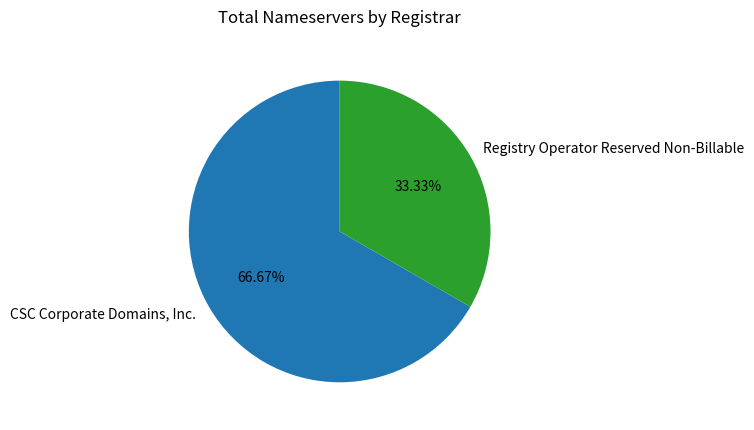

How many segments does this pie chart have?

2